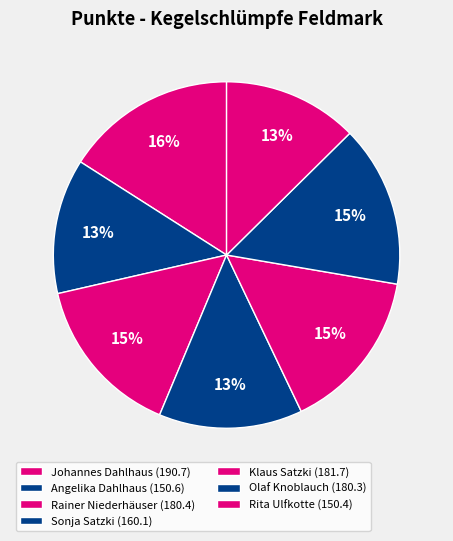

What is the change in value from Johannes Dahlhaus to Sonja Satzki?

-30.6